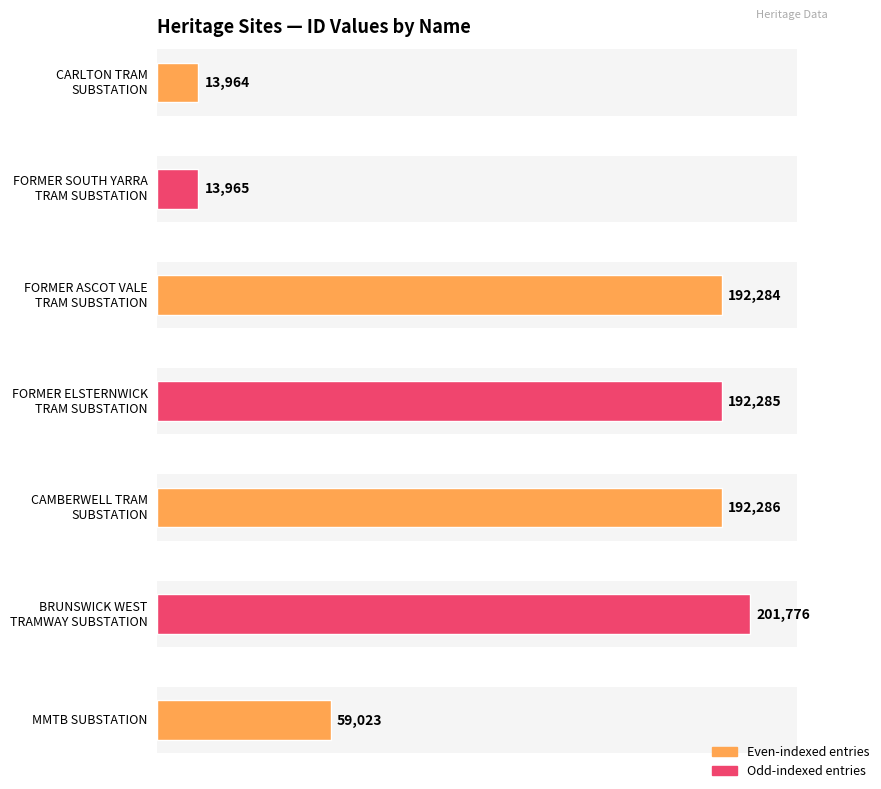

What is the difference between the maximum and minimum values?

187812